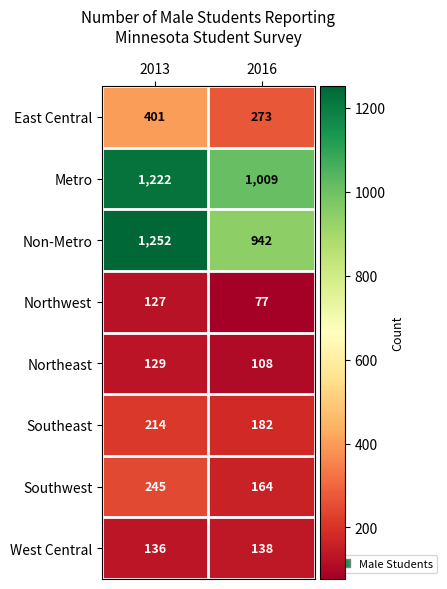

What is the difference between the highest and lowest values at 2016?

932